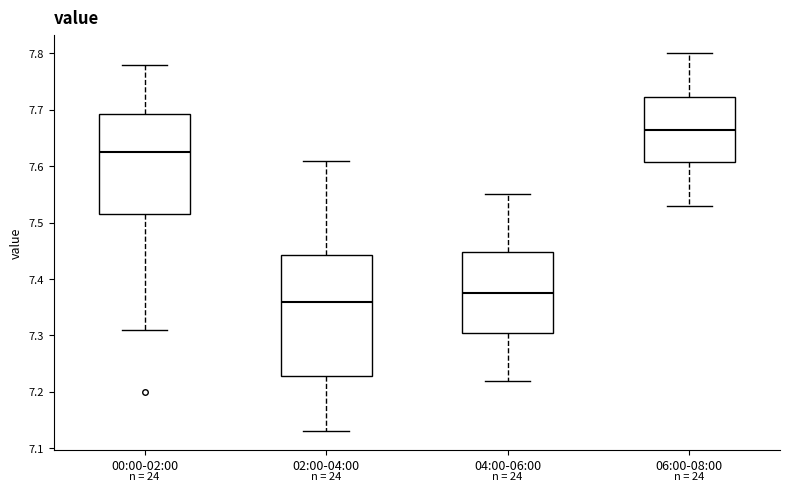

Comparing the boxes themselves (not the whiskers), which one is the tallest?

02:00-04:00